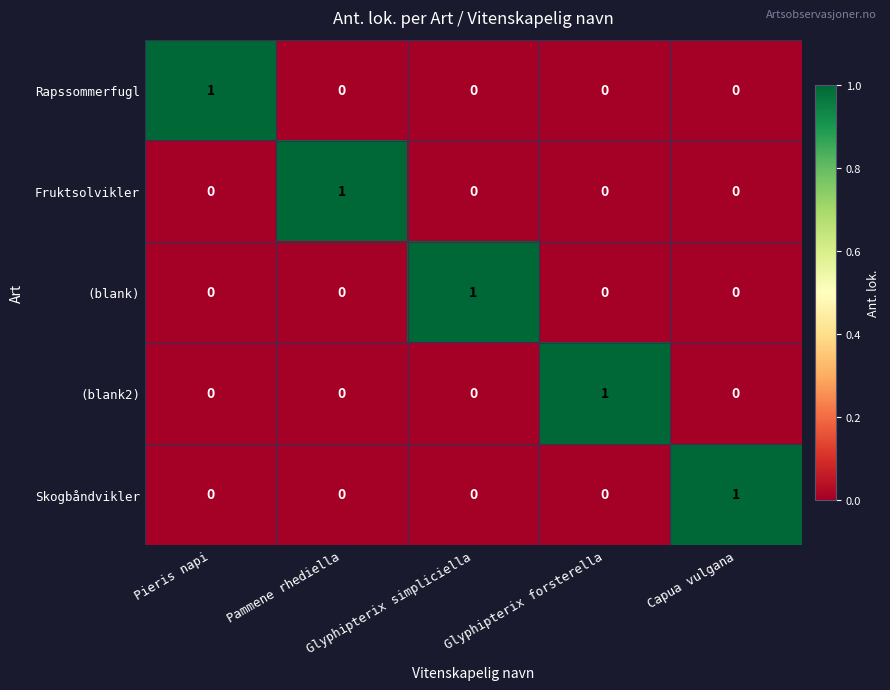

What is the spread (max minus min) of values at Glyphipterix forsterella?

1